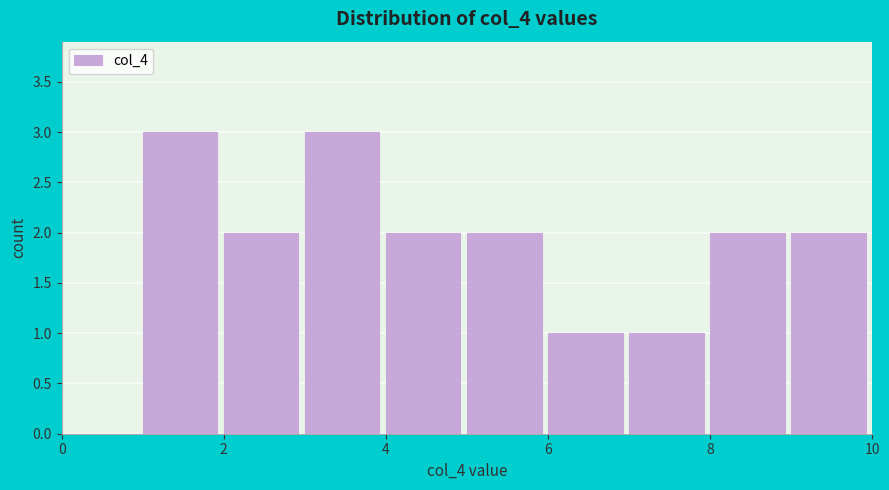

Reading left to right, list every bar in this chart as the range it spans on the x-axis followed by its height. The values are not printed on the chart, so give them approximately, as read against the axis.

1 to 2: 3
2 to 3: 2
3 to 4: 3
4 to 5: 2
5 to 6: 2
6 to 7: 1
7 to 8: 1
8 to 9: 2
9 to 10: 2